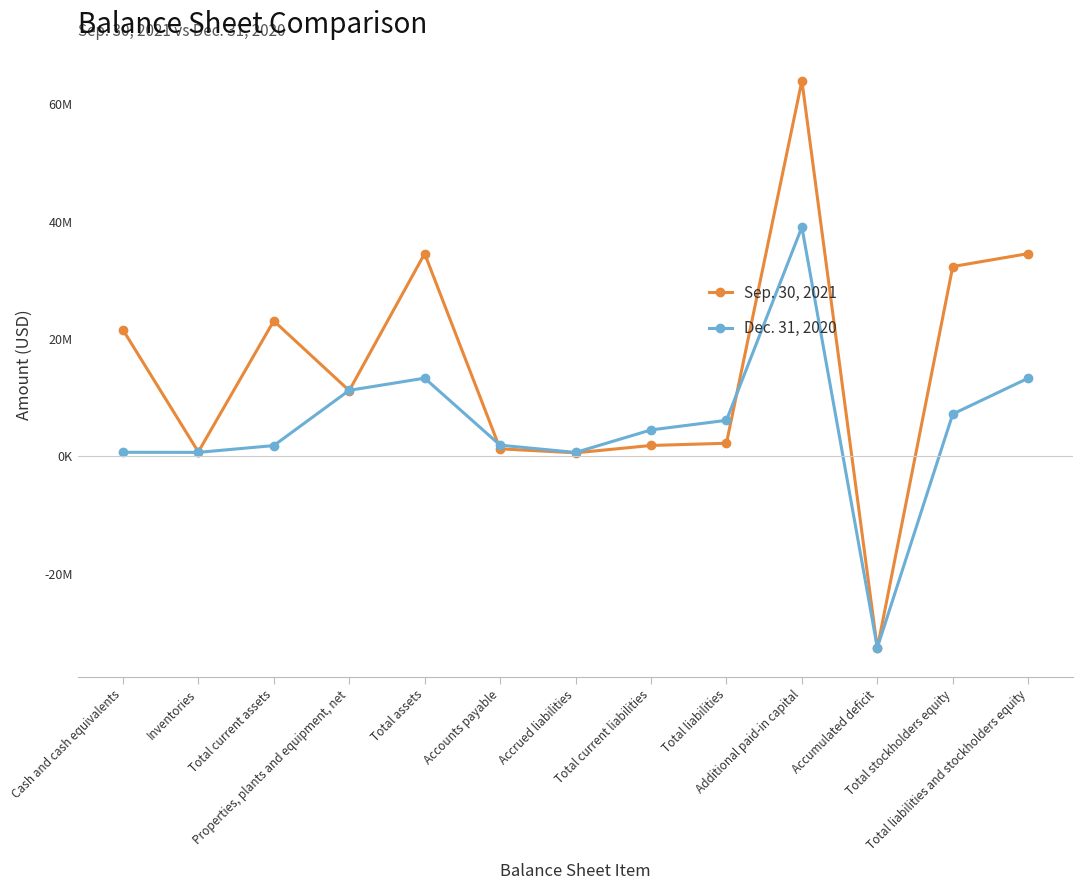

What is the lowest value of the Dec. 31, 2020 series?

-32650794